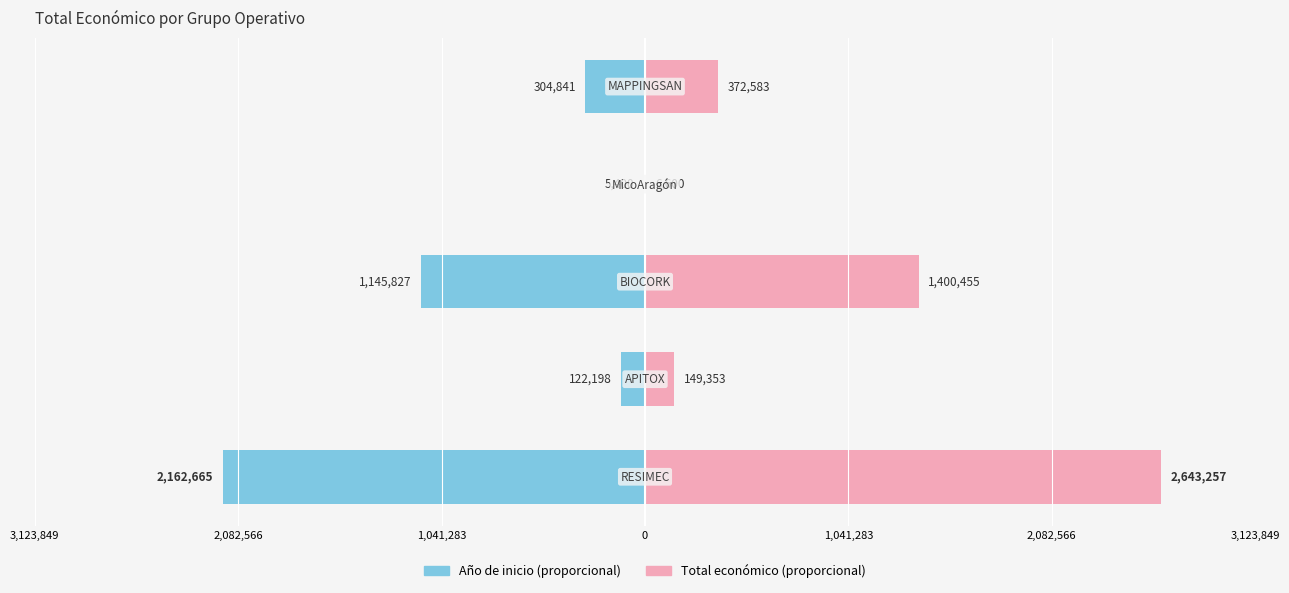

Which series has the largest range (max minus min)?

Total económico